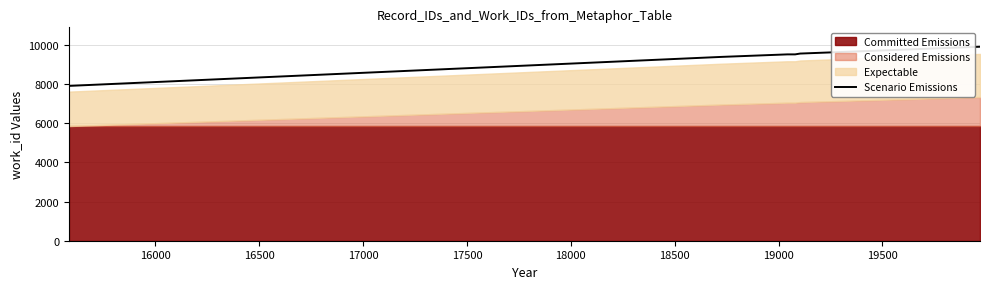

True or false: the data has more than 1 interior local peaks.

False